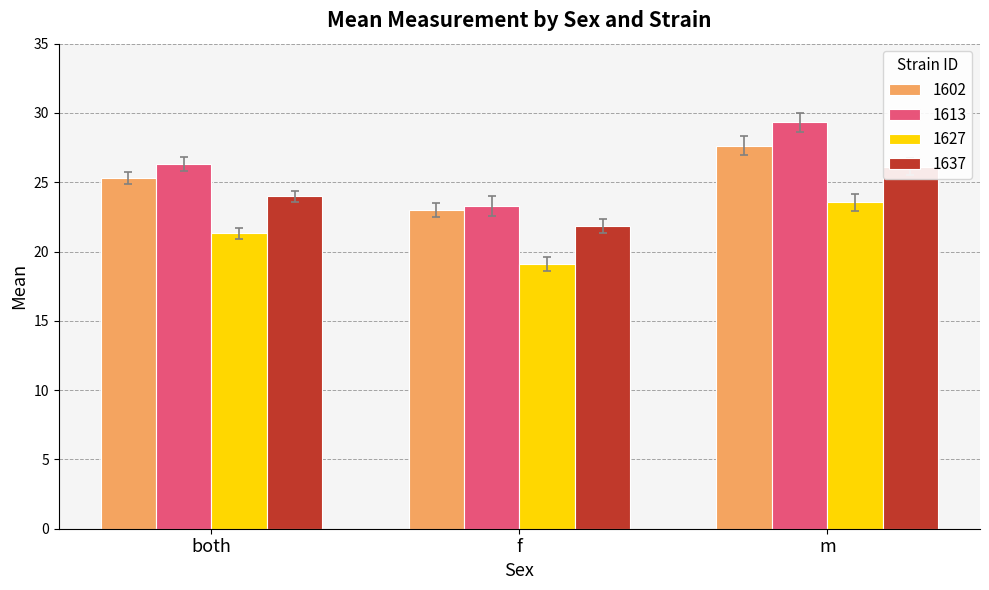

Rank the series by their average value, from highest to lowest.

1637, 1613, 1627, 1602